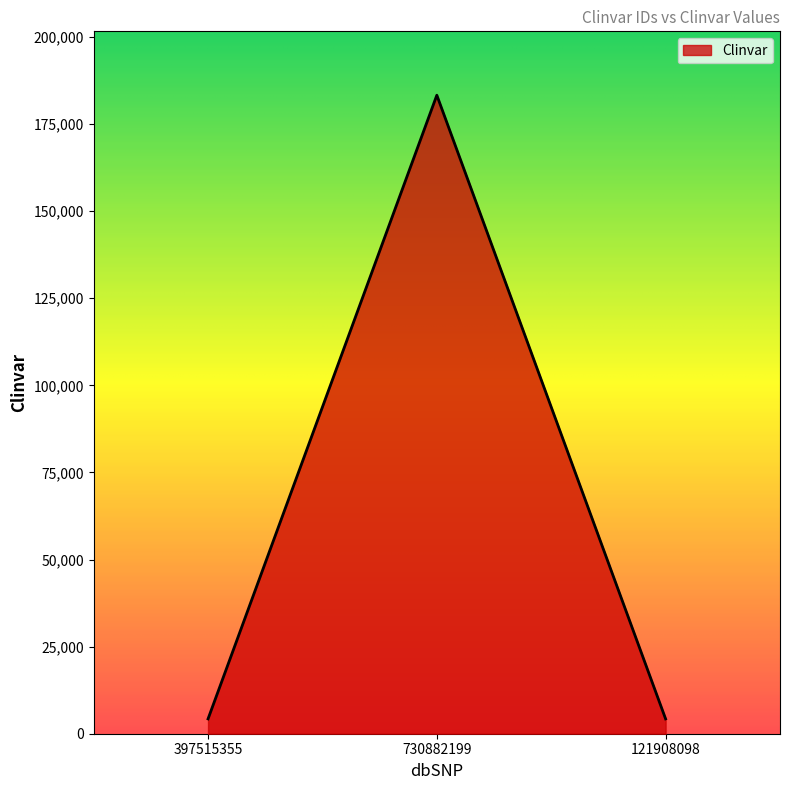

What is the change in value from 730882199 to 121908098?

-179019